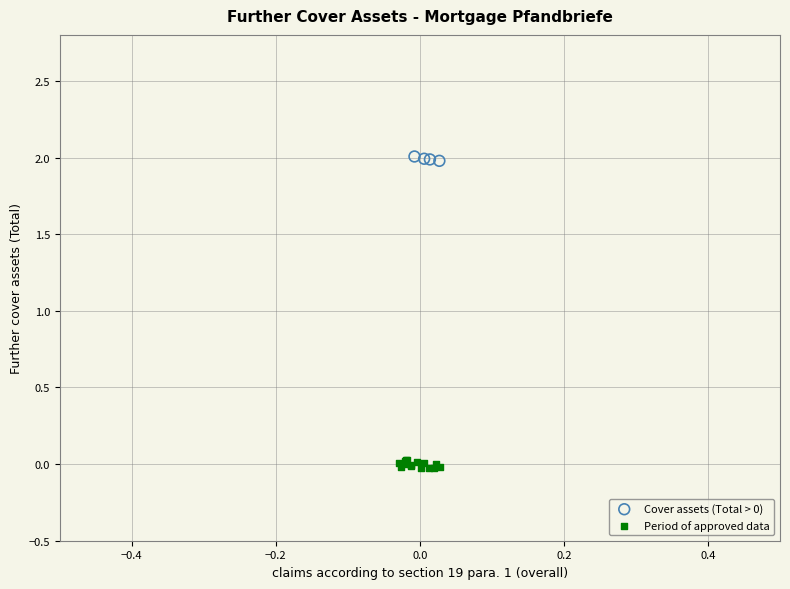

Which series has the largest Y range (max minus min)?

Period of approved data